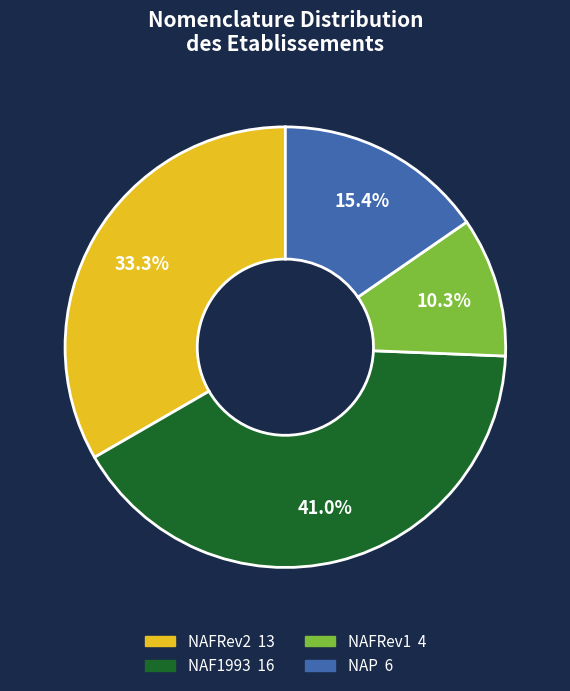

Is there any slice that represents more than half of the pie?

No